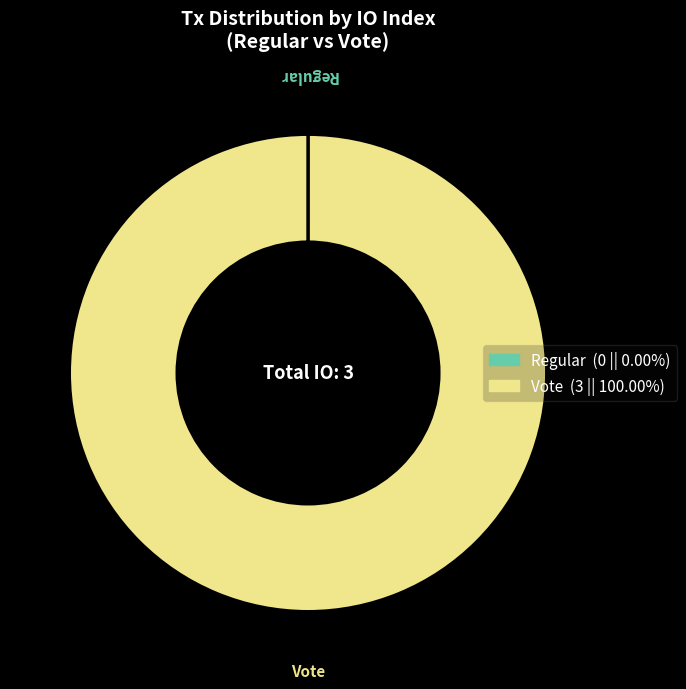

Which category accounts for the majority?

Vote